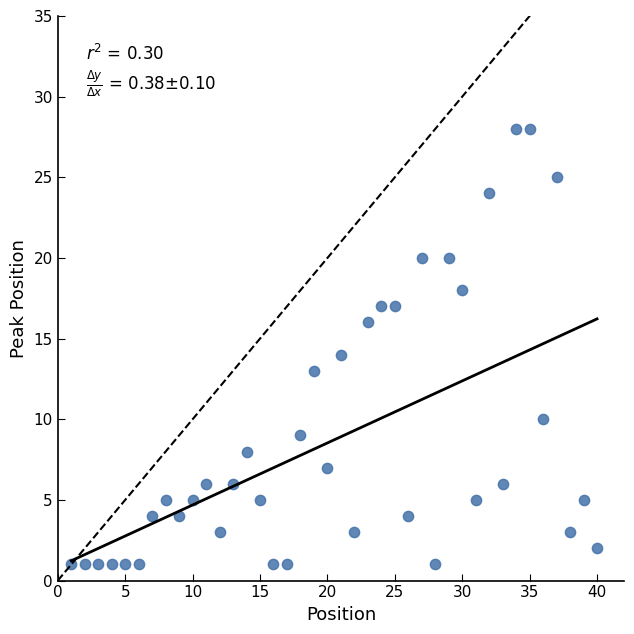

What is the range of X values (max minus min)?

39